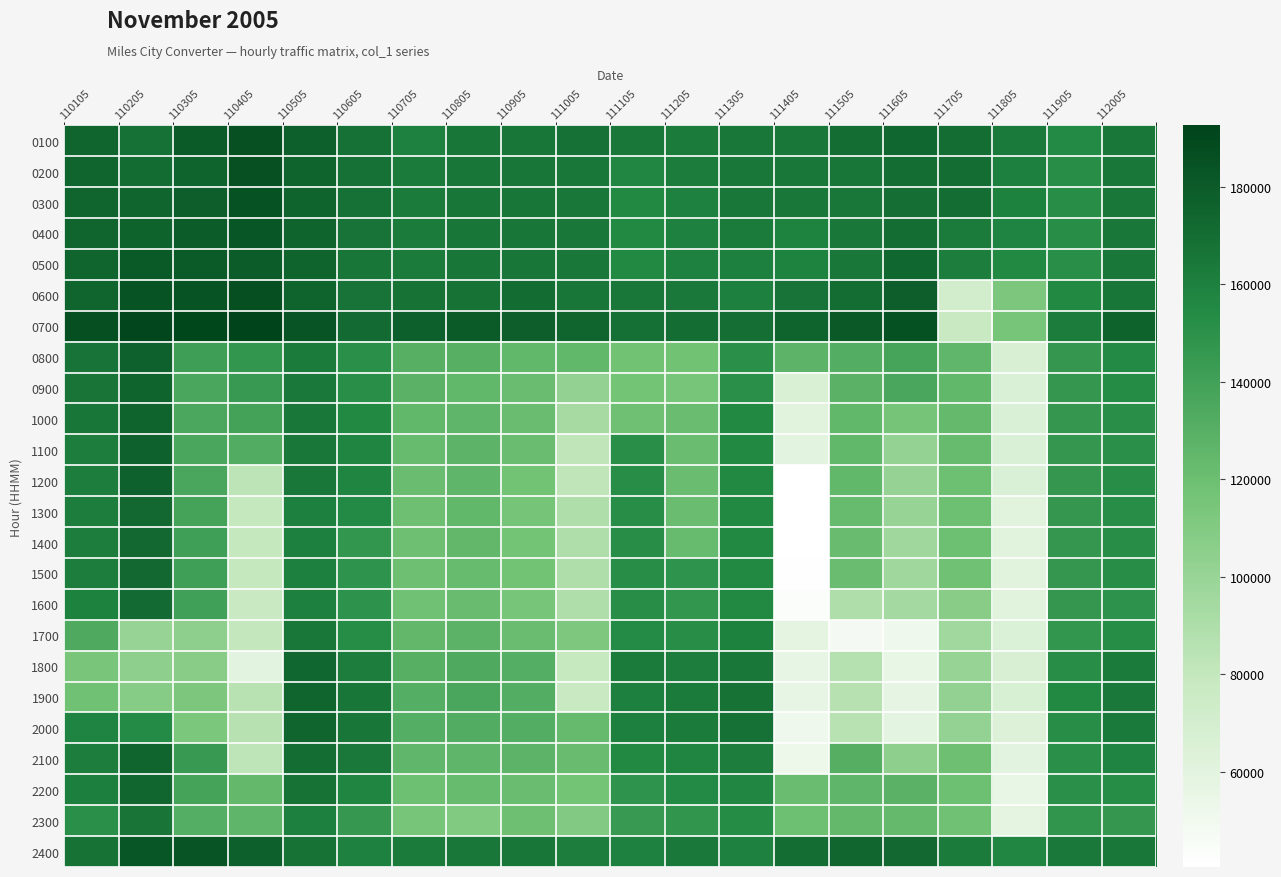

Reading left to right, extract all data points from this chart.

0100: 110105=174264	110205=167736	110305=179856	110405=185940	110505=177528	110605=167748	110705=159936	110805=165408	110905=165372	111005=168000	111105=164712	111205=162720	111305=164820	111405=164640	111505=169800	111605=173592	111705=170352	111805=163440	111905=155184	112005=164760
0200: 110105=174264	110205=170652	110305=175212	110405=185760	110505=174996	110605=167748	110705=162432	110805=165432	110905=165444	111005=164316	111105=156564	111205=161832	111305=164772	111405=164820	111505=165816	111605=169536	111705=170328	111805=160320	111905=152448	112005=164748
0300: 110105=174312	110205=174396	110305=178260	110405=184308	110505=175020	110605=167784	110705=162840	110805=165468	110905=165444	111005=164124	111105=155760	111205=159540	111305=164772	111405=164592	111505=164148	111605=169440	111705=170340	111805=159204	111905=152472	112005=164736
0400: 110105=174336	110205=176364	110305=179208	110405=182580	110505=174972	110605=166908	110705=162816	110805=165480	110905=165456	111005=164112	111105=155760	111205=159564	111305=162612	111405=158712	111505=164196	111605=169452	111705=162768	111805=157644	111905=152340	112005=164712
0500: 110105=174348	110205=180216	110305=179892	110405=179472	110505=174924	110605=165468	110705=162864	110805=165468	110905=165840	111005=164124	111105=155736	111205=159576	111305=160236	111405=158700	111505=164172	111605=173352	111705=161172	111805=155688	111905=152124	112005=164676
0600: 110105=174564	110205=183996	110305=184032	110405=186576	110505=175260	110605=166836	110705=167196	110805=167124	110905=170880	111005=165540	111105=164712	111205=163620	111305=160272	111405=167016	111505=170412	111605=177840	111705=71028	111805=112656	111905=155328	112005=165372
0700: 110105=186324	110205=191232	110305=190800	110405=192624	110505=183696	110605=171264	110705=177516	110805=179652	110905=177924	111005=174384	111105=168636	111205=170160	111305=169056	111405=175020	111505=180816	111605=185448	111705=77604	111805=114888	111905=162240	112005=176196
0800: 110105=167052	110205=177108	110305=142092	110405=146316	110505=162900	110605=151188	110705=129852	110805=129972	110905=125028	111005=125304	111105=117684	111205=117696	111305=150876	111405=127116	111505=131712	111605=137940	111705=126060	111805=67104	111905=146076	112005=154644
0900: 110105=166032	110205=175272	110305=136020	110405=143964	110505=163860	110605=152208	110705=128256	110805=125304	110905=121260	111005=102780	111105=116292	111205=114876	111305=151284	111405=65616	111505=128064	111605=136164	111705=125028	111805=65064	111905=145884	112005=153672
1000: 110105=165672	110205=175080	110305=135084	110405=139548	110505=164736	110605=155400	110705=124956	110805=126252	110905=121236	111005=93852	111105=118896	111205=120828	111305=155256	111405=60936	111505=125328	111605=115680	111705=123540	111805=65052	111905=145884	112005=151752
1100: 110105=161472	110205=177036	110305=135732	110405=132048	110505=164736	110605=157008	110705=122388	110805=126696	110905=121224	111005=81780	111105=151704	111205=120804	111305=155244	111405=59892	111505=125316	111605=101892	111705=122112	111805=65040	111905=145884	112005=150972
1200: 110105=161508	110205=176676	110305=135744	110405=83016	110505=164652	110605=156996	110705=120984	110805=126624	110905=116832	111005=81816	111105=152364	111205=120804	111305=155208	111405=40812	111505=125328	111605=101532	111705=119544	111805=65064	111905=145836	112005=152316
1300: 110105=161472	110205=172848	110305=138060	110405=79620	110505=160236	110605=154944	110705=119328	110805=125304	110905=115956	111005=88992	111105=152388	111205=120816	111305=155232	111405=40500	111505=122472	111605=100872	111705=119604	111805=61248	111905=145836	112005=152328
1400: 110105=161472	110205=172836	110305=140364	110405=79656	110505=160272	110605=146784	110705=119304	110805=124320	110905=116184	111005=89052	111105=152364	111205=122004	111305=155244	111405=40500	111505=121488	111605=96492	111705=119568	111805=60972	111905=145848	112005=152364
1500: 110105=161448	110205=172836	110305=140340	110405=79608	110505=160200	110605=148932	110705=119340	110805=122436	110905=116640	111005=89076	111105=152388	111205=148788	111305=155220	111405=41184	111505=120912	111605=96444	111705=118200	111805=60996	111905=145860	112005=152352
1600: 110105=159240	110205=171456	110305=139764	110405=77076	110505=160236	110605=149700	110705=118320	110805=121356	110905=114804	111005=88836	111105=152376	111205=146388	111305=155244	111405=43740	111505=88656	111605=94236	111705=107412	111805=61008	111905=145896	112005=149532
1700: 110105=133428	110205=101100	110305=104532	110405=80256	110505=164112	110605=153096	110705=124440	110805=127404	110905=120804	111005=112368	111105=154404	111205=152220	111305=159132	111405=58776	111505=47712	111605=51792	111705=96264	111805=64356	111905=146460	112005=152844
1800: 110105=114144	110205=104364	110305=107136	110405=59916	110505=173184	110605=161304	110705=129936	110805=133584	110905=131160	111005=78396	111105=162636	111205=161532	111305=164868	111405=56736	111505=86532	111605=56136	111705=101004	111805=67020	111905=152232	112005=162324
1900: 110105=118176	110205=107664	110305=112992	110405=85332	110505=174504	110605=165648	110705=131220	110805=135828	110905=131832	111005=77496	111105=160224	111205=162816	111305=167100	111405=56724	111505=86232	111605=57588	111705=102600	111805=67344	111905=155352	112005=164028
2000: 110105=157836	110205=154344	110305=113412	110405=86040	110505=174468	110605=165672	110705=131220	110805=132144	110905=131856	111005=122916	111105=160236	111205=162804	111305=167772	111405=52140	111505=85620	111605=59016	111705=101784	111805=63288	111905=152304	112005=163164
2100: 110105=161604	110205=174420	110305=144456	110405=82200	110505=170076	110605=163908	110705=125892	110805=126168	110905=126768	111005=121464	111105=155652	111205=157428	111305=161316	111405=52644	111505=130332	111605=104568	111705=119100	111805=59664	111905=150828	112005=157728
2200: 110105=161004	110205=173844	110305=139068	110405=123840	110505=167412	110605=157380	110705=120108	110805=122160	110905=120936	111005=116148	111105=148812	111205=154596	111305=156792	111405=121056	111505=126192	111605=128412	111705=119808	111805=56412	111905=150804	112005=153252
2300: 110105=150648	110205=166272	110305=130860	110405=126492	110505=160272	110605=145500	110705=115236	110805=110172	110905=119280	111005=109752	111105=144336	111205=147552	111305=153756	111405=120084	111505=123828	111605=123516	111705=118224	111805=58824	111905=147888	112005=146208
2400: 110105=167232	110205=182964	110305=183324	110405=177420	110505=167112	110605=159828	110705=162384	110805=165276	110905=165684	111005=161256	111105=159660	111205=163896	111305=159816	111405=170232	111505=174060	111605=172668	111705=162708	111805=156408	111905=163572	112005=164112